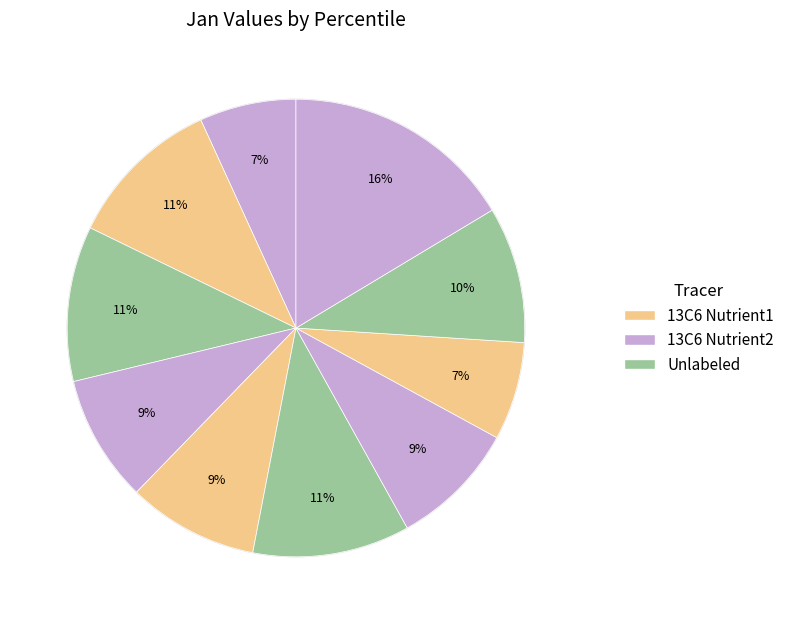

How many segments does this pie chart have?

10